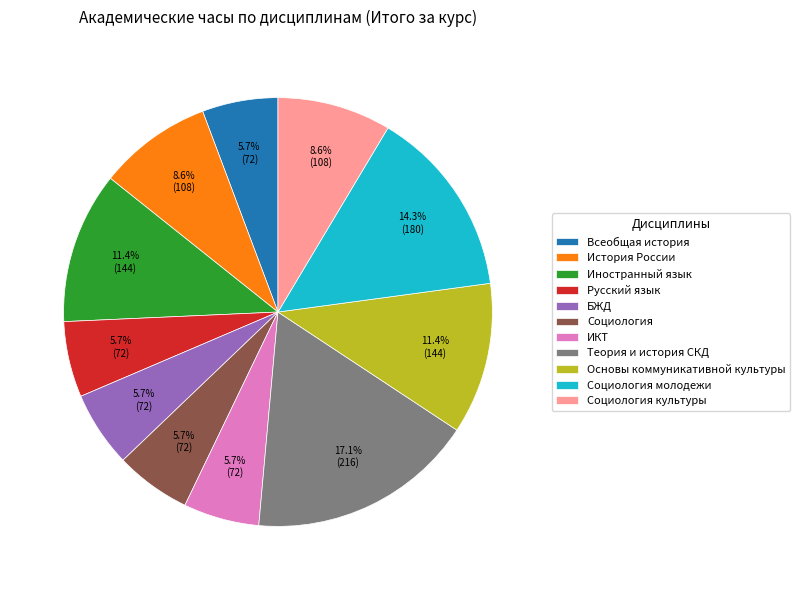

What is the largest slice in the pie chart?

Теория и история СКД